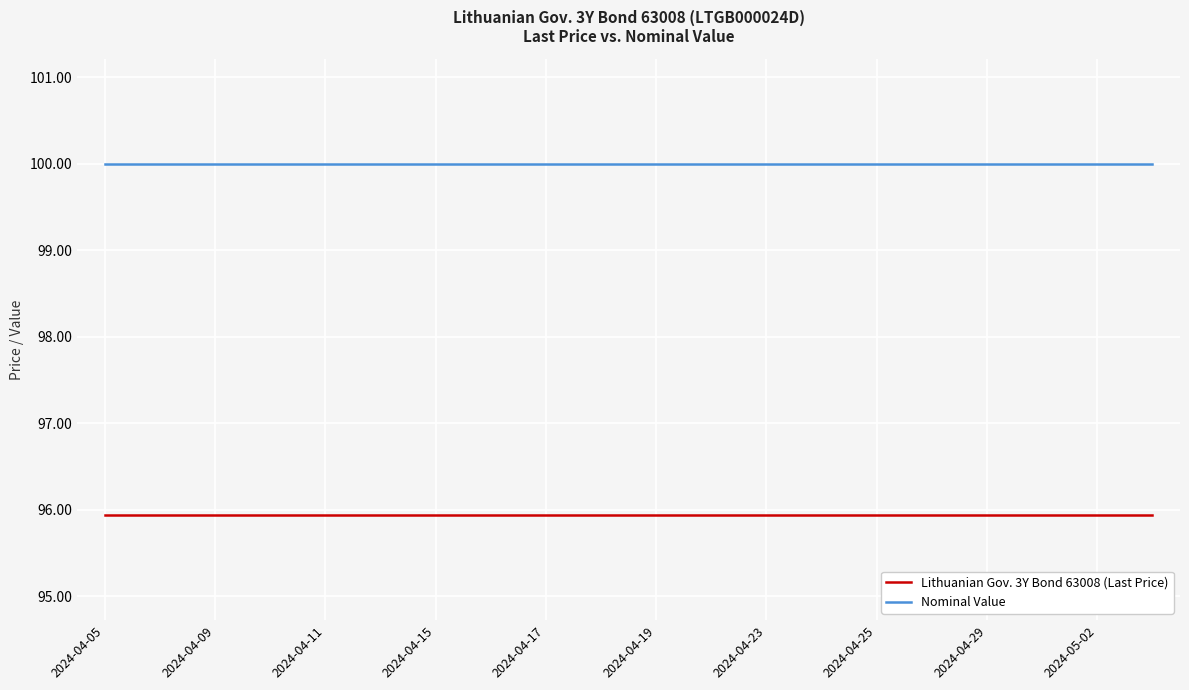

True or false: Nominal Value and Lithuanian Gov. 3Y Bond 63008 (Last Price) cross at least once.

False